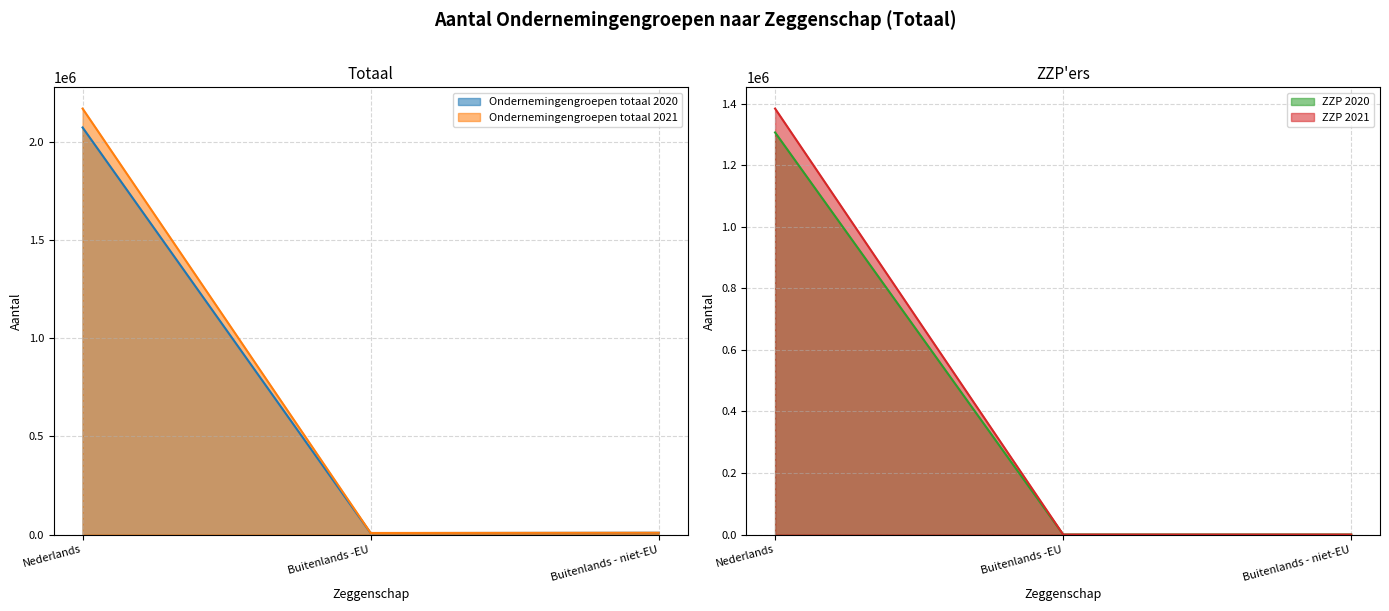

Which series has the largest total across all categories?

Ondernemingengroepen totaal 2021